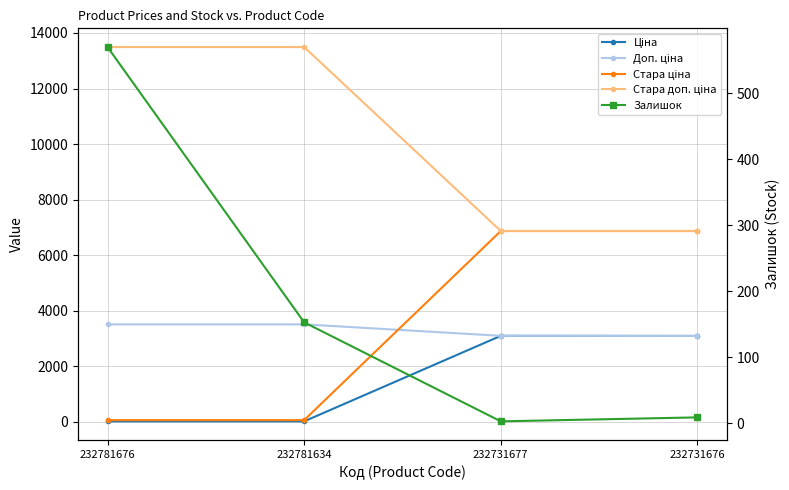

Which series has the widest spread of values?

Стара ціна